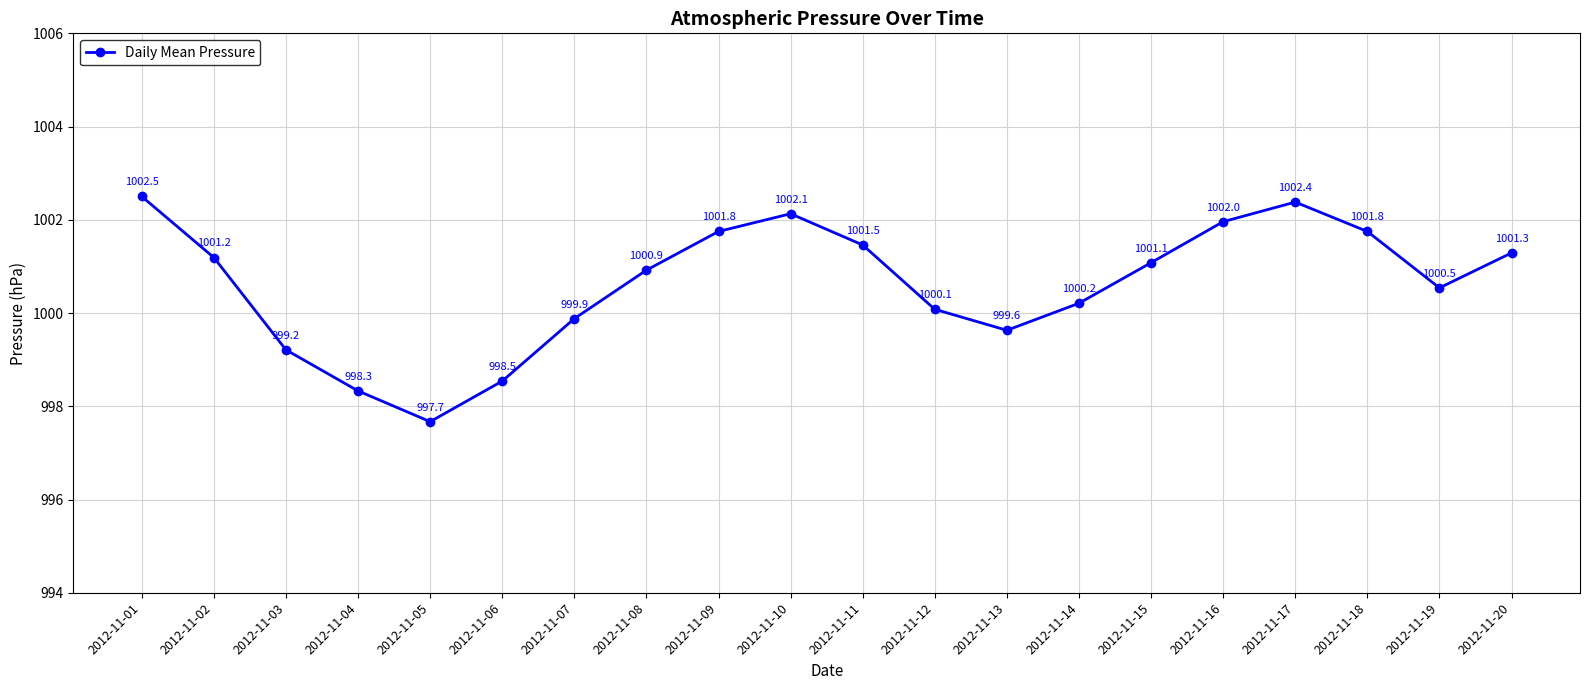

Which has a higher value, 2012-11-04 or 2012-11-02?

2012-11-02